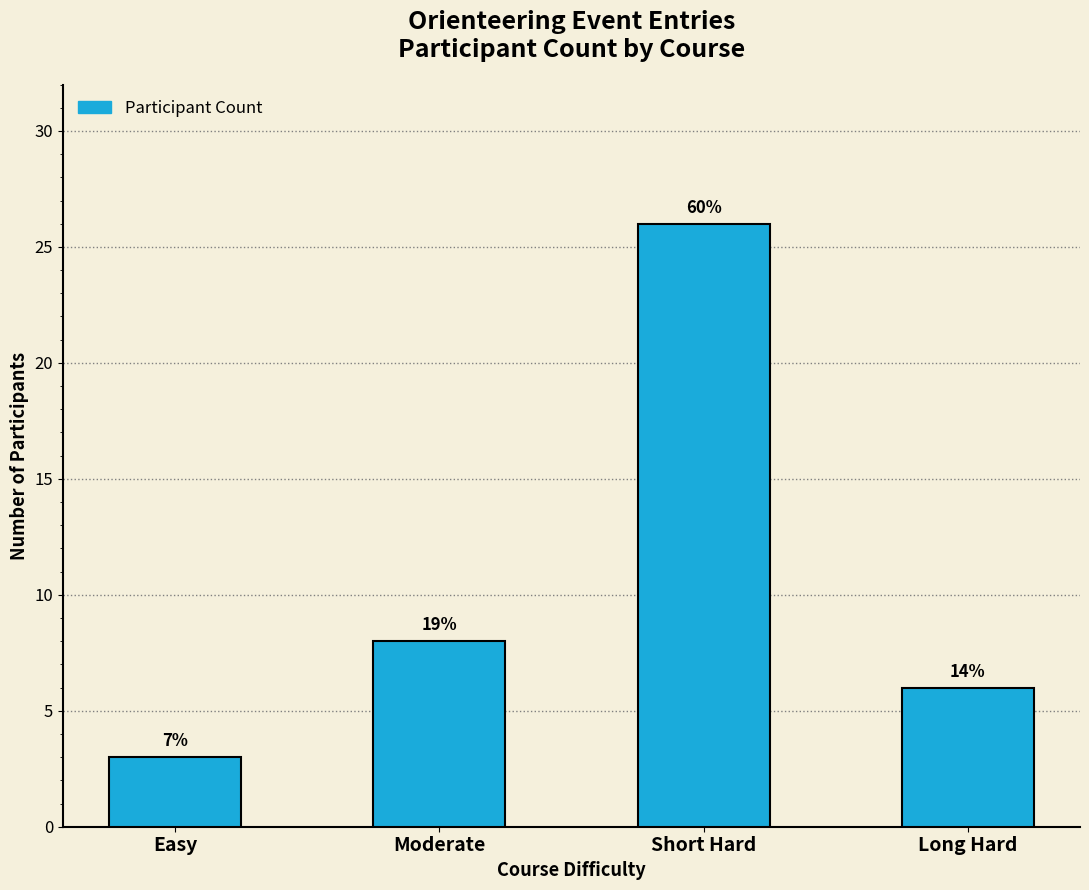

What is the change in value from Moderate to Long Hard?

-2